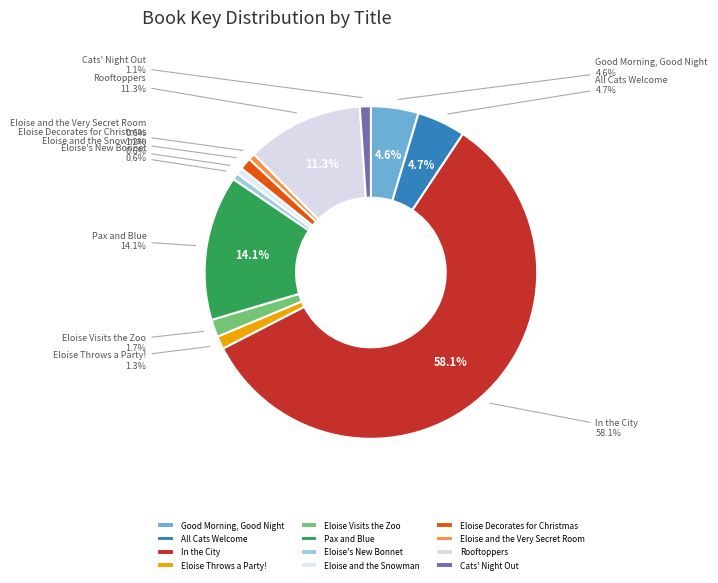

Which category has the smallest portion of the pie?

Eloise and the Very Secret Room